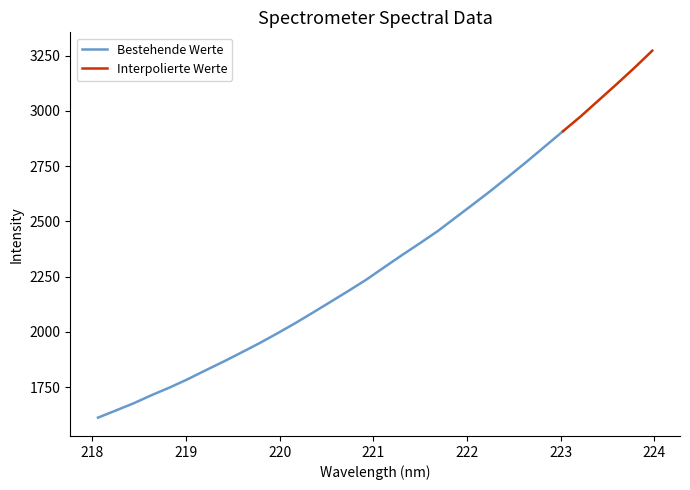

Count the number of values greater than 2292.

16